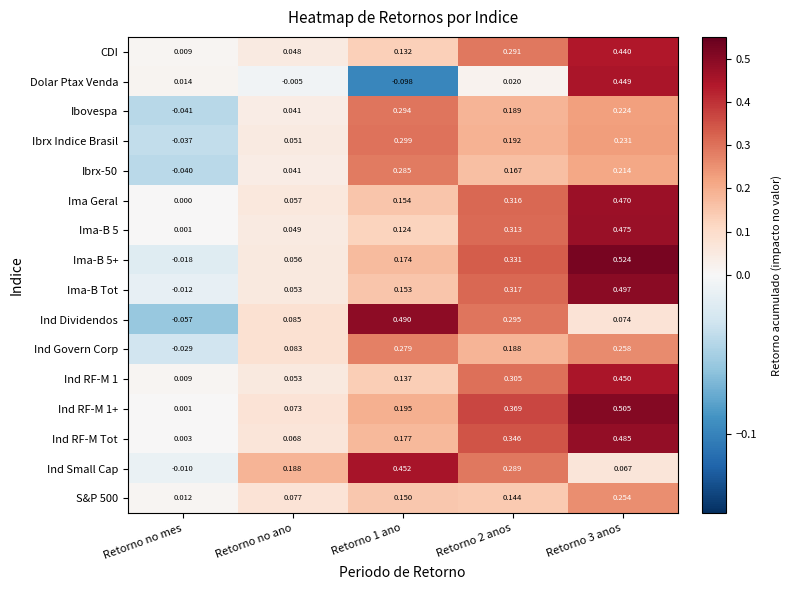

Reading right to left, extract all data points from this chart.

CDI: Retorno 3 anos=0.4	Retorno 2 anos=0.3	Retorno 1 ano=0.1	Retorno no ano=0.0	Retorno no mes=0.0
Dolar Ptax Venda: Retorno 3 anos=0.4	Retorno 2 anos=0.0	Retorno 1 ano=-0.1	Retorno no ano=-0.0	Retorno no mes=0.0
Ibovespa: Retorno 3 anos=0.2	Retorno 2 anos=0.2	Retorno 1 ano=0.3	Retorno no ano=0.0	Retorno no mes=-0.0
Ibrx Indice Brasil: Retorno 3 anos=0.2	Retorno 2 anos=0.2	Retorno 1 ano=0.3	Retorno no ano=0.1	Retorno no mes=-0.0
Ibrx-50: Retorno 3 anos=0.2	Retorno 2 anos=0.2	Retorno 1 ano=0.3	Retorno no ano=0.0	Retorno no mes=-0.0
Ima Geral: Retorno 3 anos=0.5	Retorno 2 anos=0.3	Retorno 1 ano=0.2	Retorno no ano=0.1	Retorno no mes=0.0
Ima-B 5: Retorno 3 anos=0.5	Retorno 2 anos=0.3	Retorno 1 ano=0.1	Retorno no ano=0.0	Retorno no mes=0.0
Ima-B 5+: Retorno 3 anos=0.5	Retorno 2 anos=0.3	Retorno 1 ano=0.2	Retorno no ano=0.1	Retorno no mes=-0.0
Ima-B Tot: Retorno 3 anos=0.5	Retorno 2 anos=0.3	Retorno 1 ano=0.2	Retorno no ano=0.1	Retorno no mes=-0.0
Ind Dividendos: Retorno 3 anos=0.1	Retorno 2 anos=0.3	Retorno 1 ano=0.5	Retorno no ano=0.1	Retorno no mes=-0.1
Ind Govern Corp: Retorno 3 anos=0.3	Retorno 2 anos=0.2	Retorno 1 ano=0.3	Retorno no ano=0.1	Retorno no mes=-0.0
Ind RF-M 1: Retorno 3 anos=0.5	Retorno 2 anos=0.3	Retorno 1 ano=0.1	Retorno no ano=0.1	Retorno no mes=0.0
Ind RF-M 1+: Retorno 3 anos=0.5	Retorno 2 anos=0.4	Retorno 1 ano=0.2	Retorno no ano=0.1	Retorno no mes=0.0
Ind RF-M Tot: Retorno 3 anos=0.5	Retorno 2 anos=0.3	Retorno 1 ano=0.2	Retorno no ano=0.1	Retorno no mes=0.0
Ind Small Cap: Retorno 3 anos=0.1	Retorno 2 anos=0.3	Retorno 1 ano=0.5	Retorno no ano=0.2	Retorno no mes=-0.0
S&P 500: Retorno 3 anos=0.3	Retorno 2 anos=0.1	Retorno 1 ano=0.1	Retorno no ano=0.1	Retorno no mes=0.0